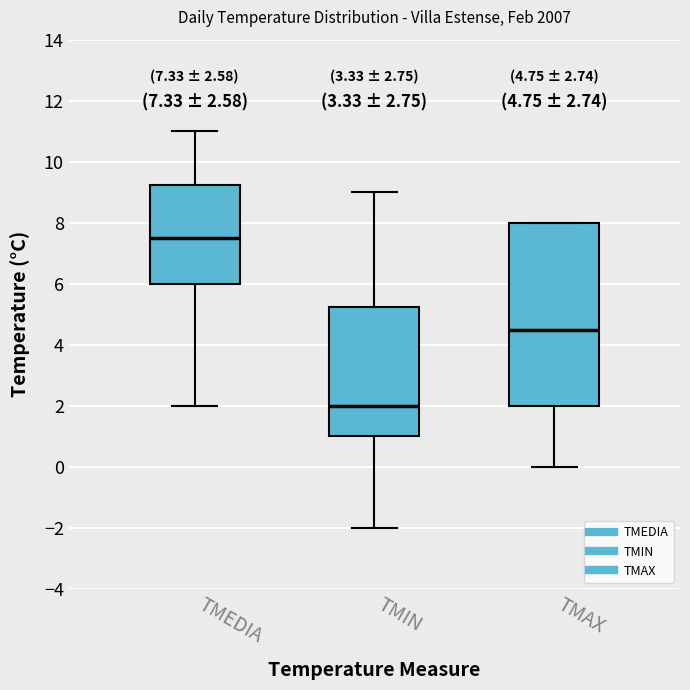

Which box has the highest median line?

TMEDIA